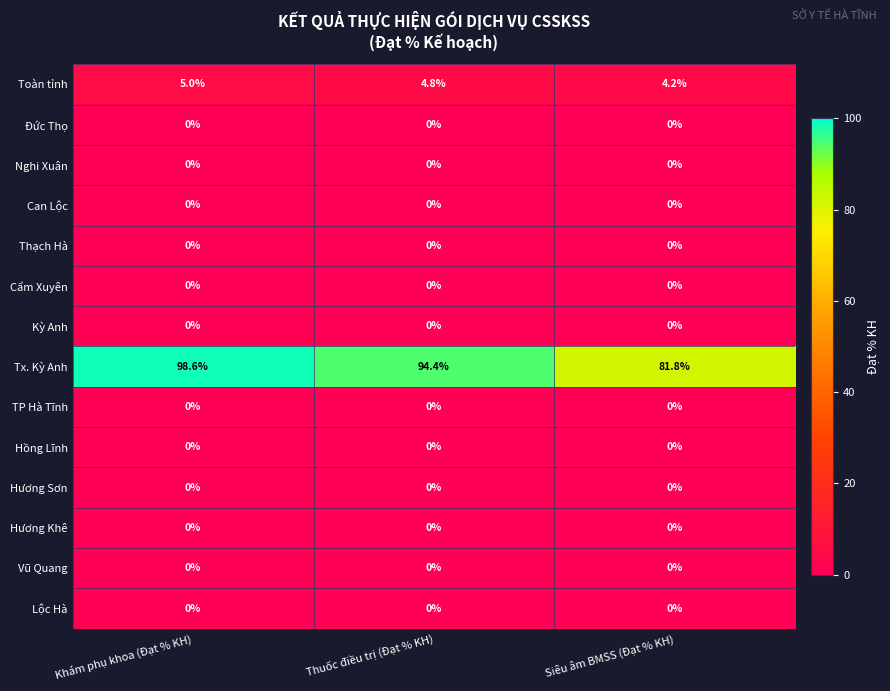

Which category has the lowest value in the Toàn tỉnh series?

Siêu âm BMSS (Đạt % KH)